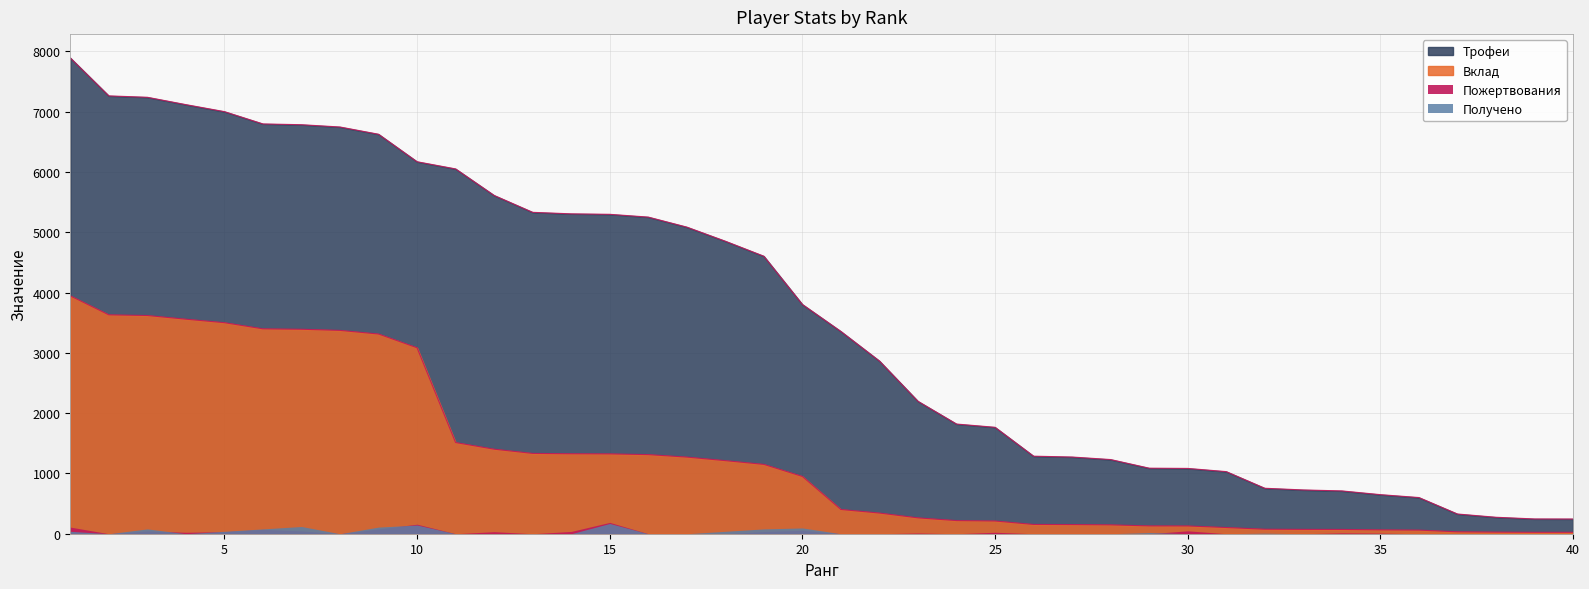

True or false: Вклад and Трофеи intersect in this chart.

False